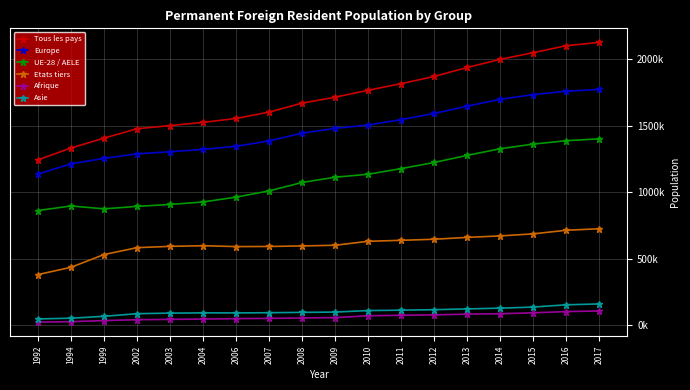

What are all the series names shown in the legend?

Tous les pays, Europe, UE-28 / AELE, Etats tiers, Afrique, Asie